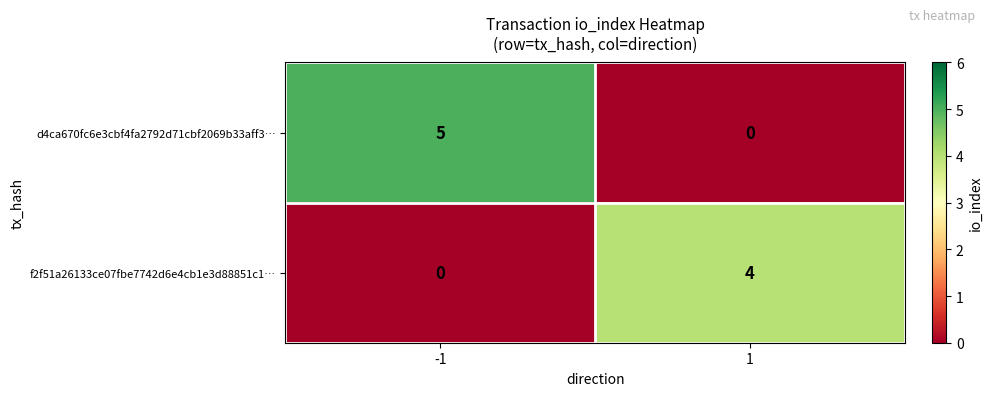

Which series has the largest total across all categories?

d4ca670fc6e3cbf4fa2792d71cbf2069b33aff3…